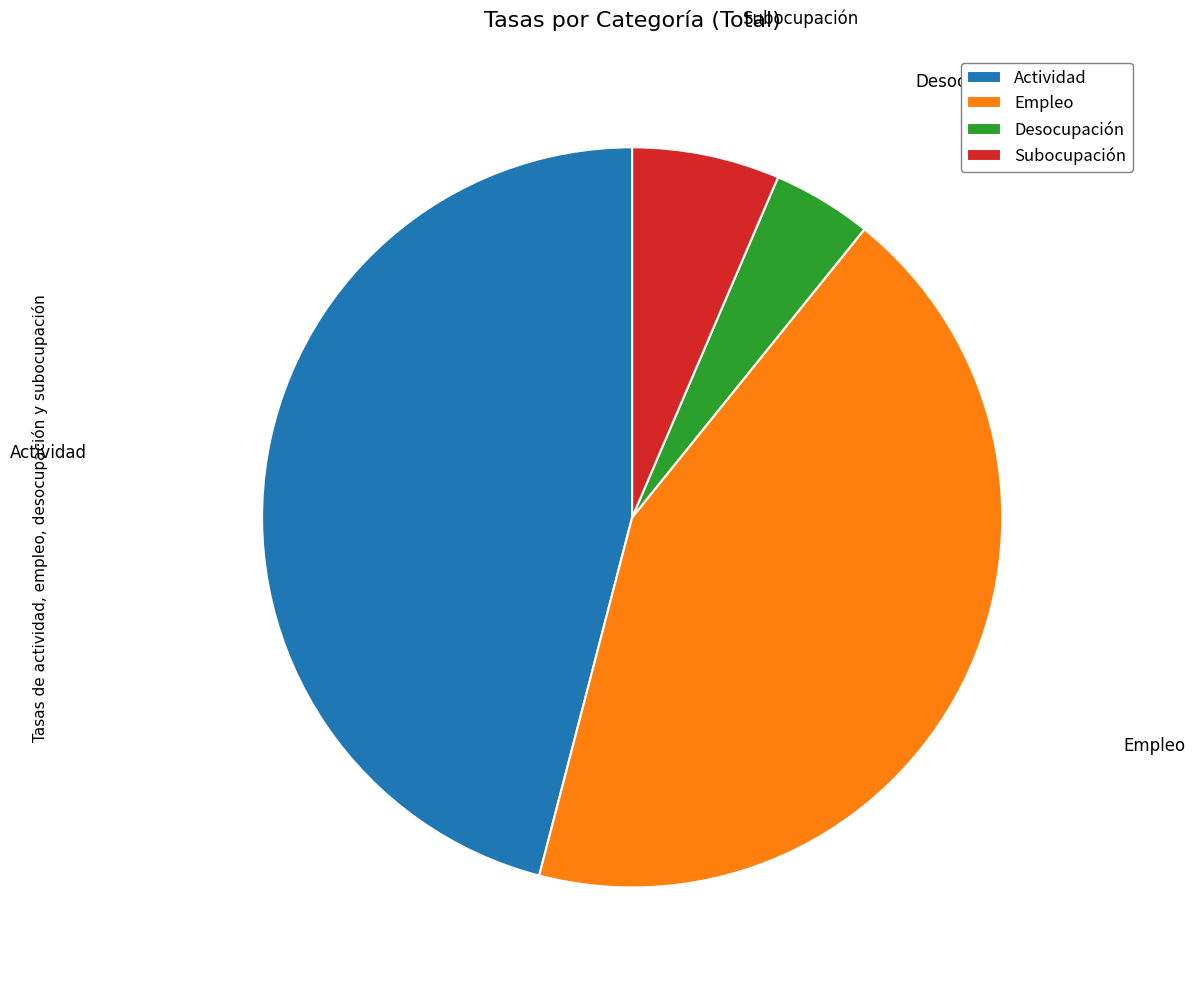

Is there a majority slice in this chart?

No